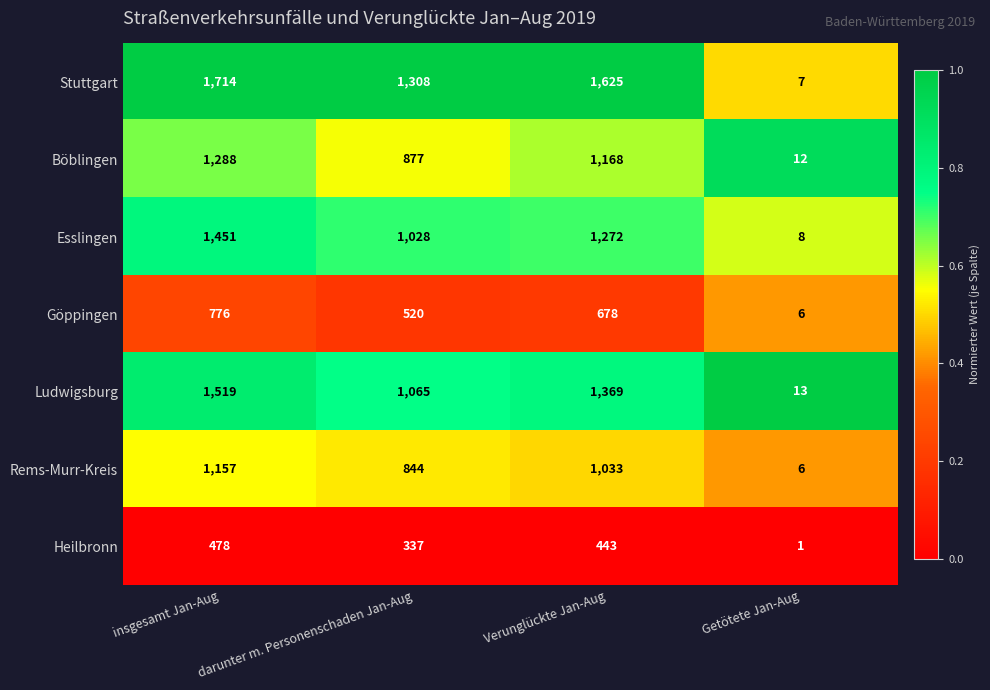

What is the total value across all series at Getötete Jan-Aug?

53